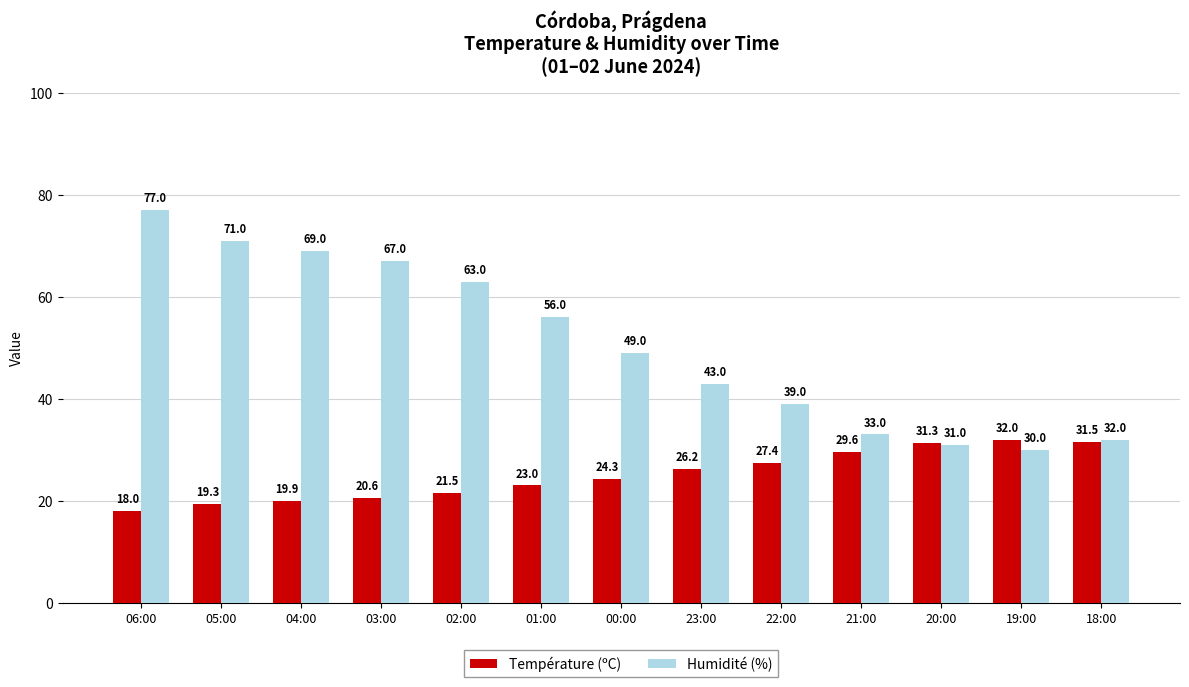

List the series in order of their overall mean, lowest first.

Température (ºC), Humidité (%)